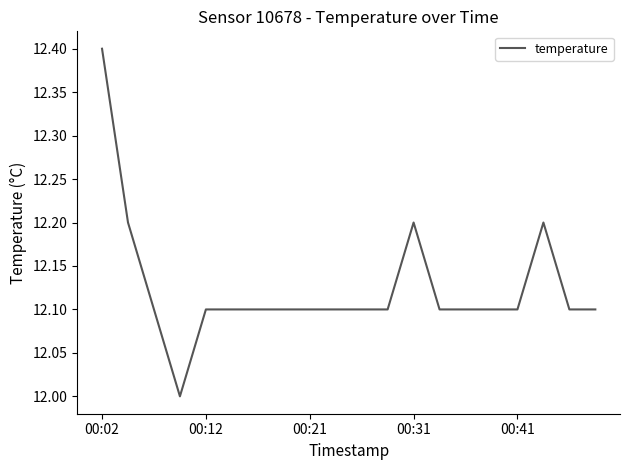

What is the smallest value displayed?

12.0